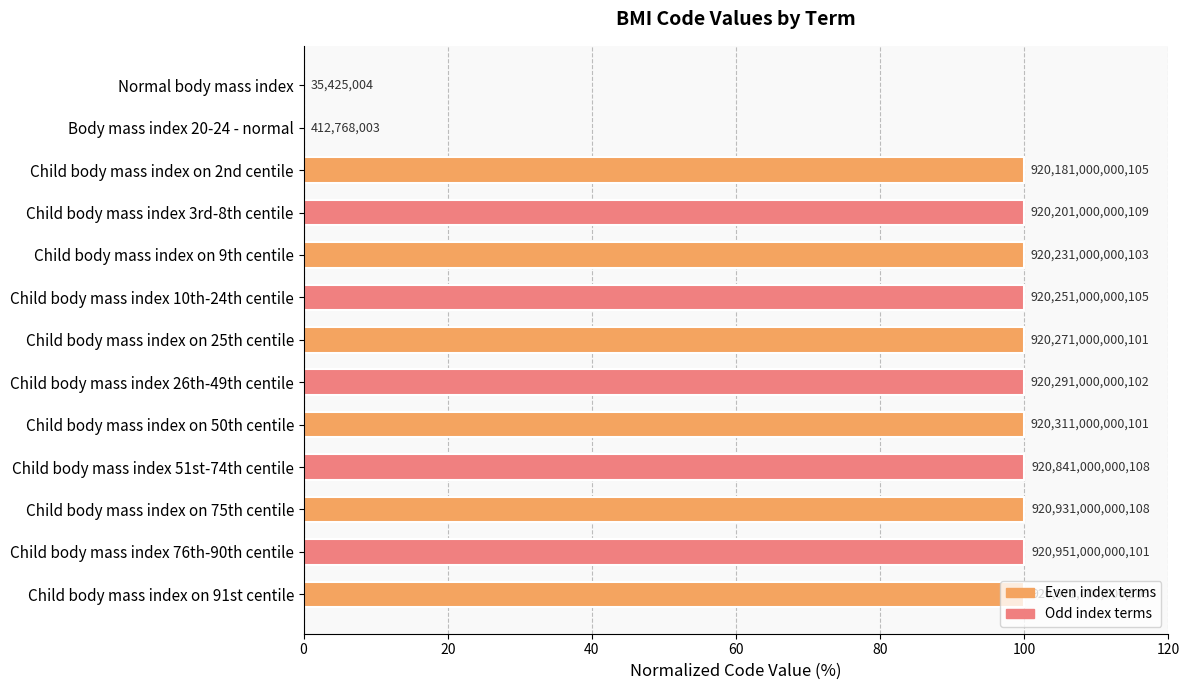

What is the difference between the second highest and minimum values?

100.0